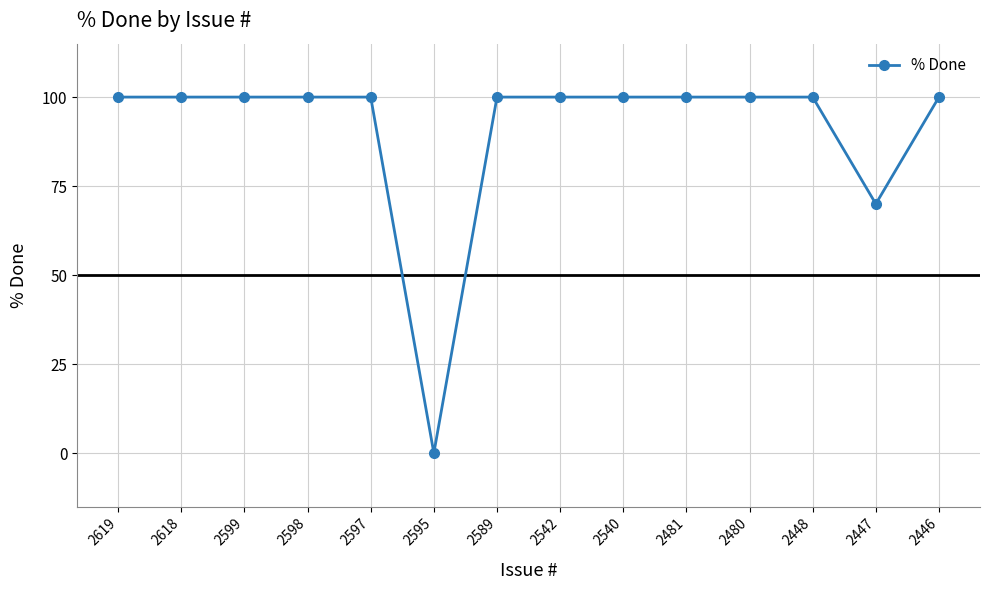

How many distinct data groups are displayed?

1